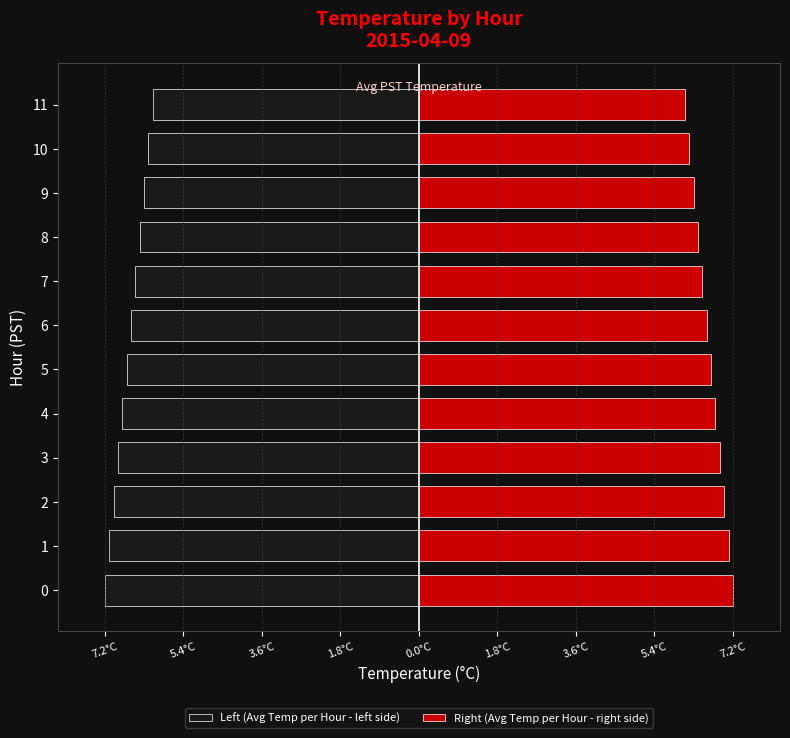

Does the chart contain stacked bars?

No